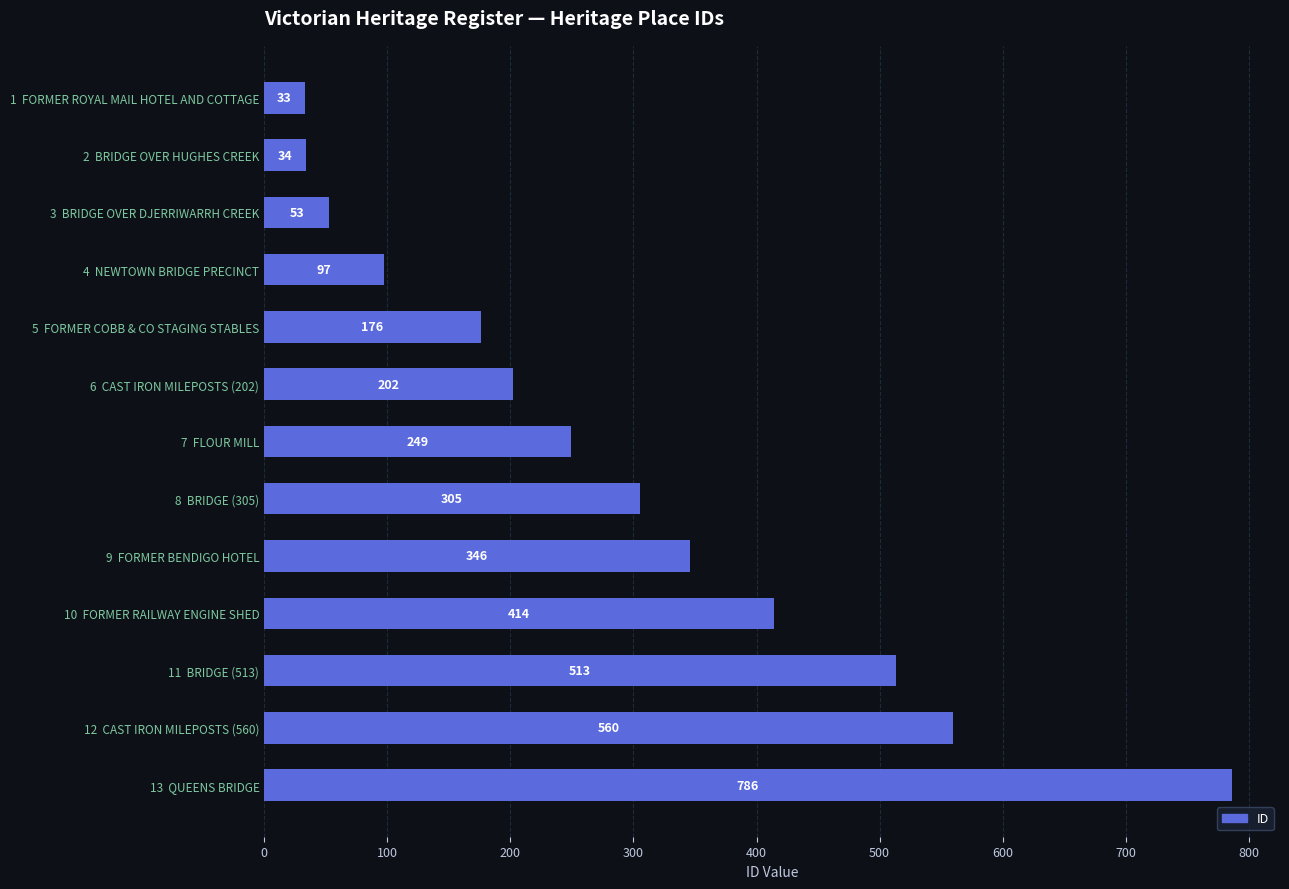

What is the change in value from 4  NEWTOWN BRIDGE PRECINCT to 5  FORMER COBB & CO STAGING STABLES?

+79